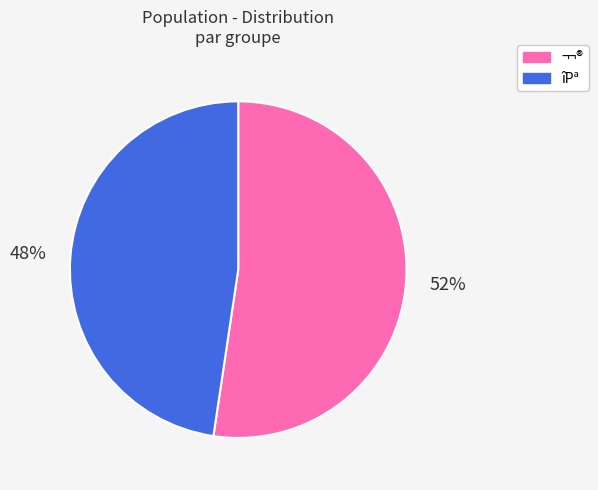

Does any single category account for the majority?

Yes